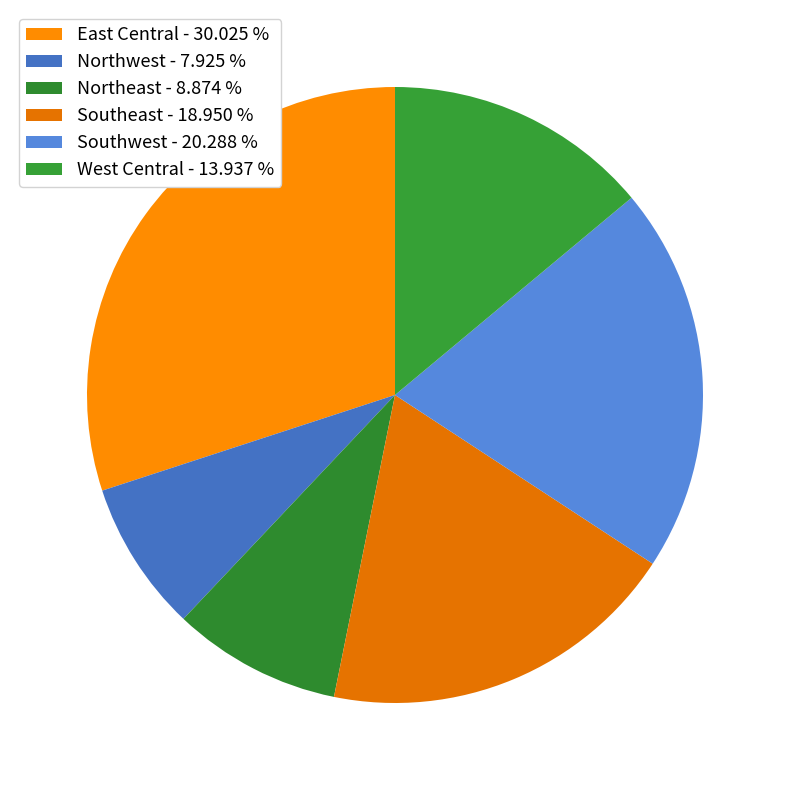

Count the number of slices in the pie.

6